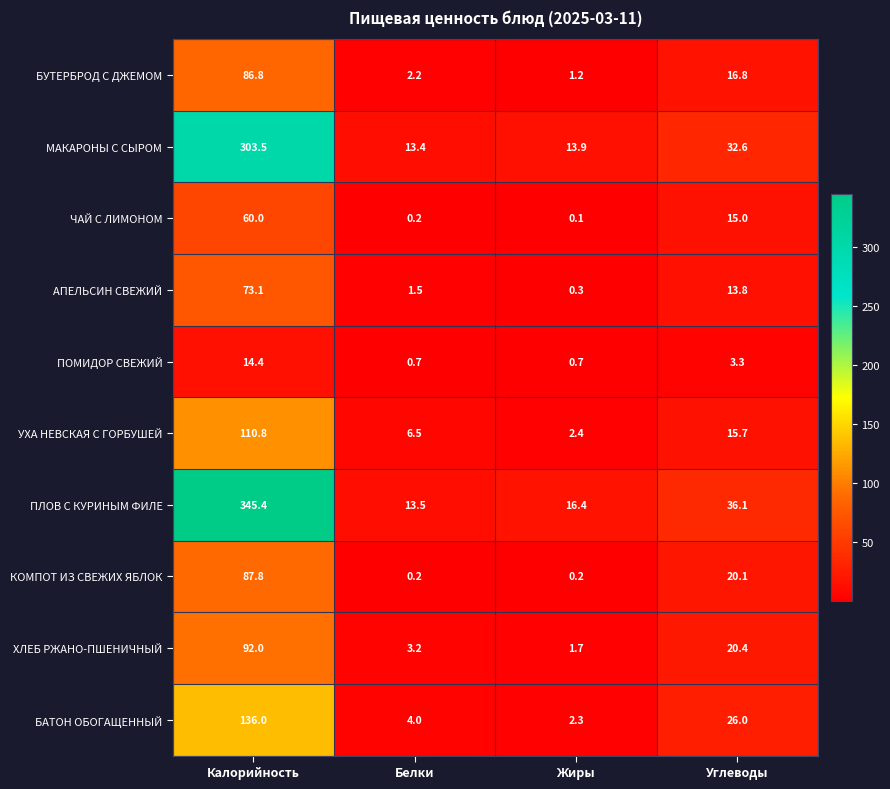

Count the number of categories in the chart.

4